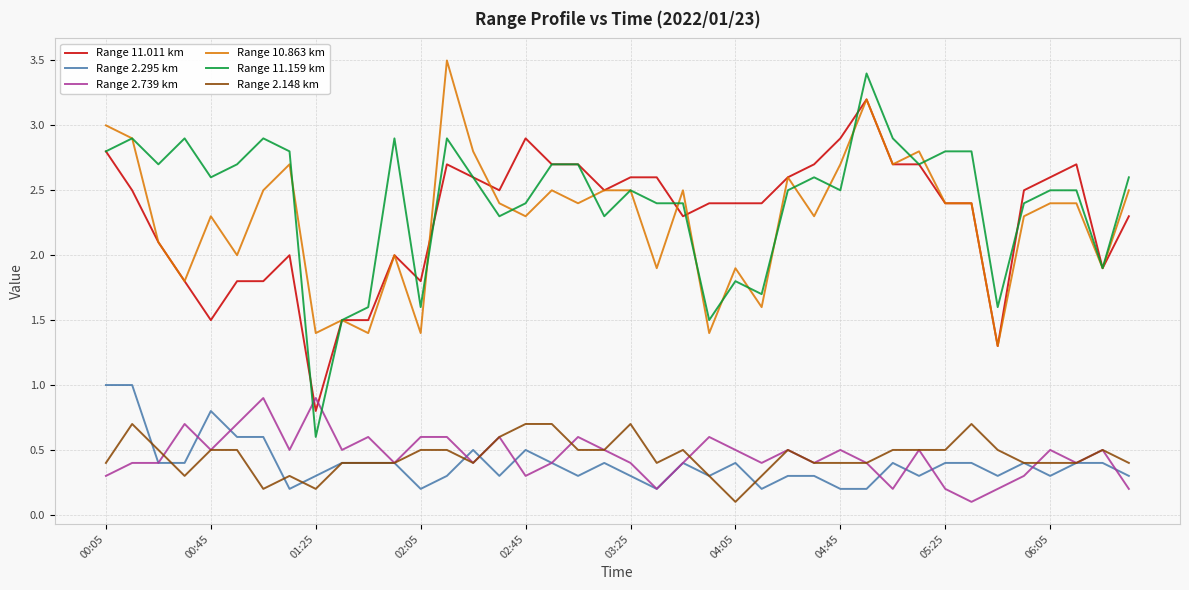

Is this an area chart (filled region under the line)?

No